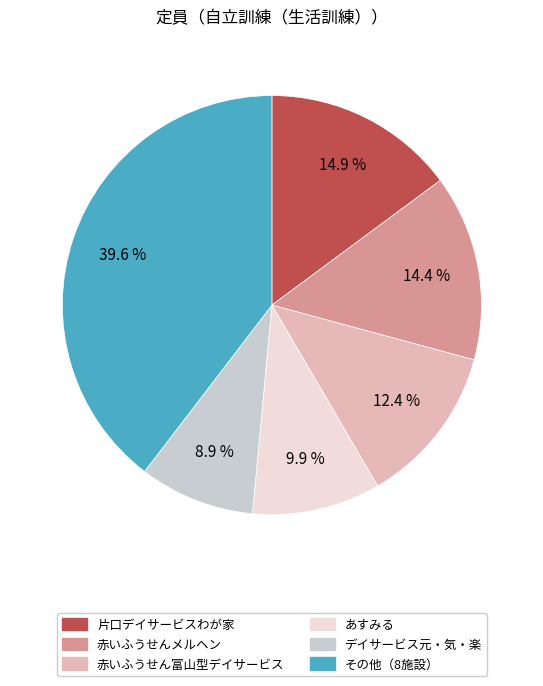

Is there a majority slice in this chart?

No